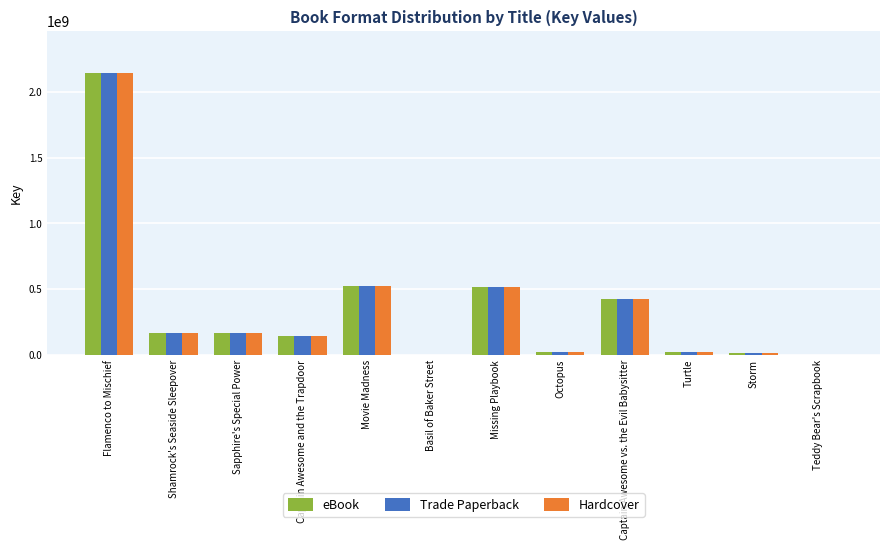

At which category is the sum across all series the highest?

Flamenco to Mischief